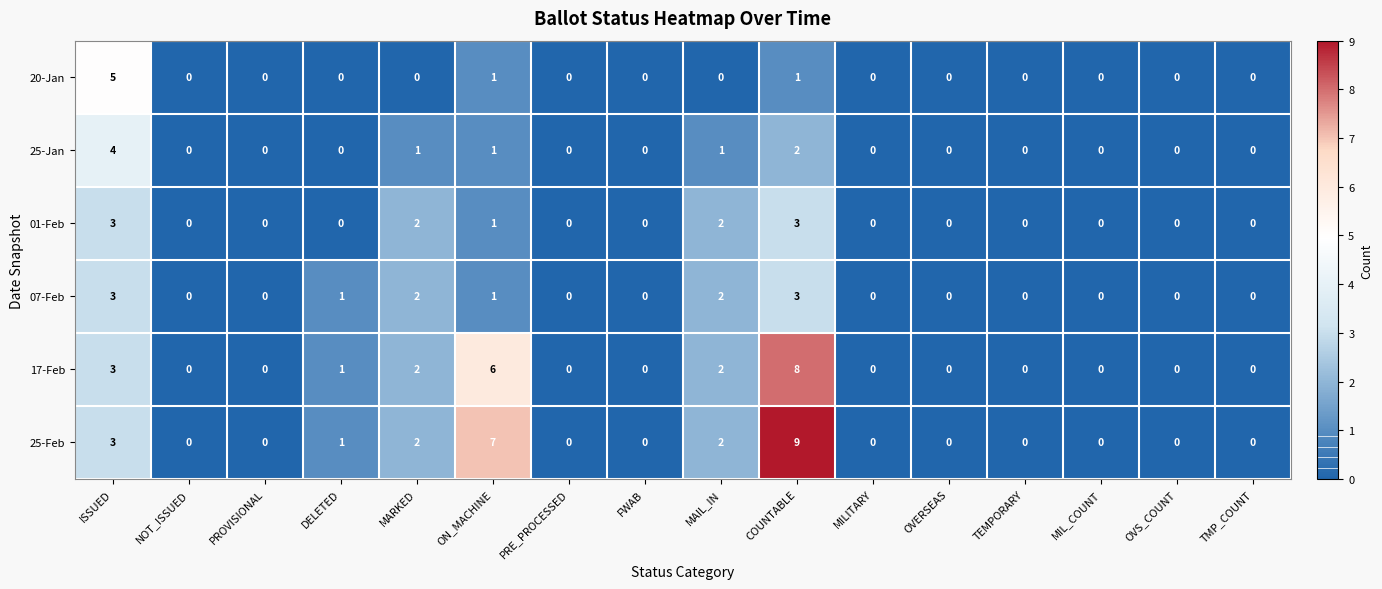

How many 20-Jan values are between 0 and 1?

15